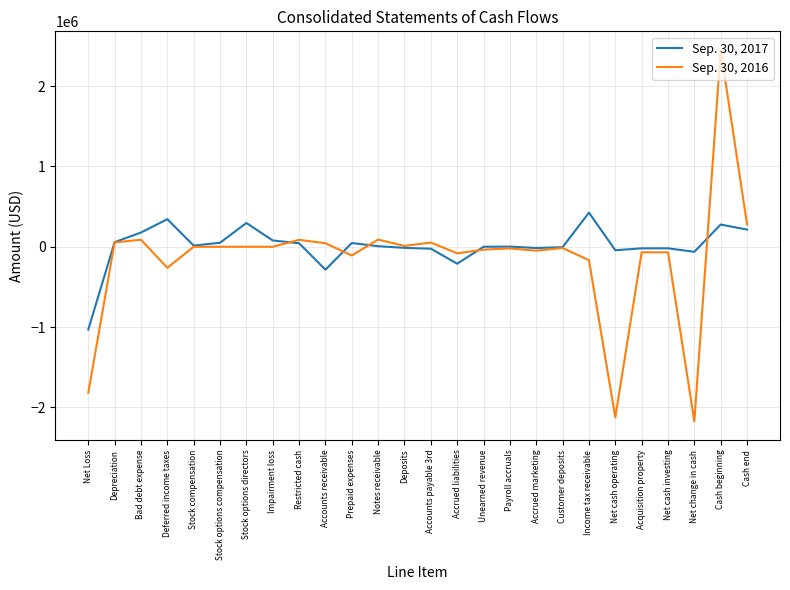

Which series ends up on top after the final intersection of Sep. 30, 2017 and Sep. 30, 2016?

Sep. 30, 2016